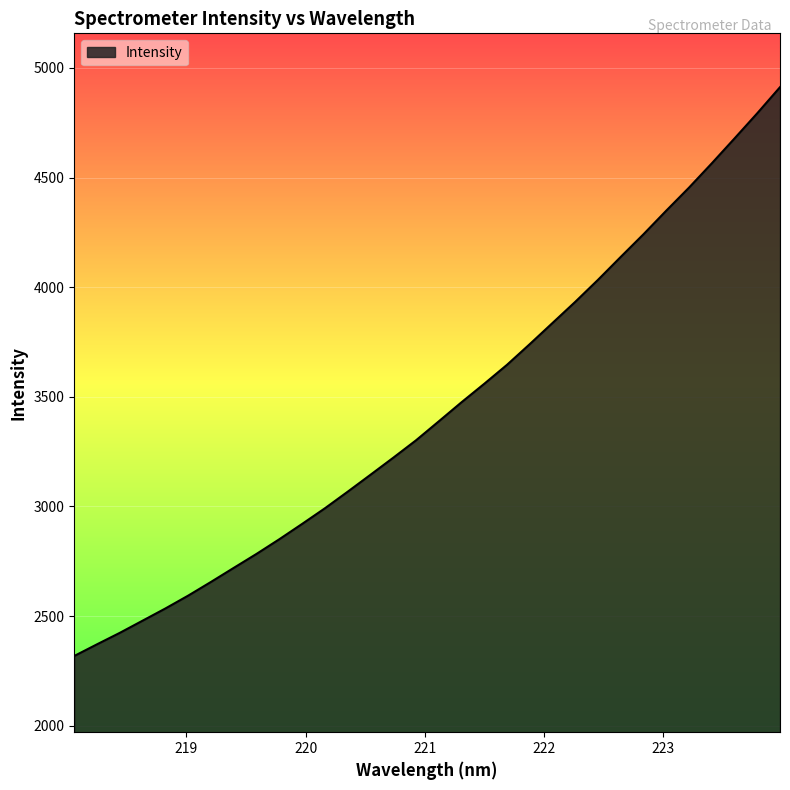

What is the maximum value shown in the chart?

4912.0